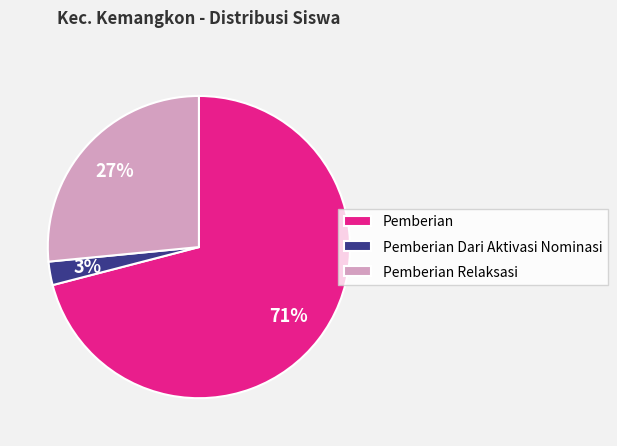

Is the sum of Pemberian Relaksasi and Pemberian greater than half?

Yes